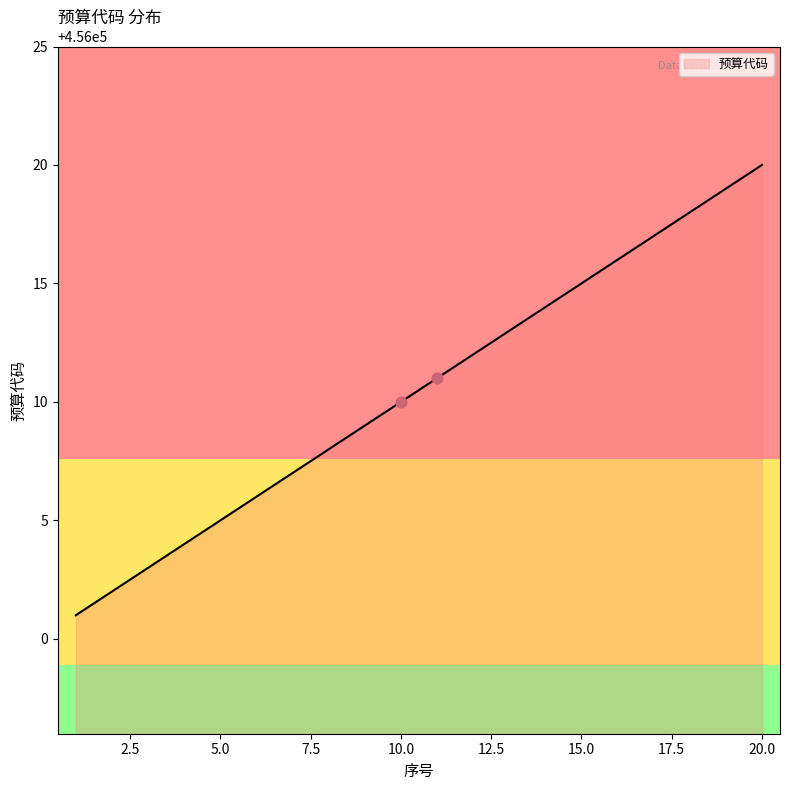

What is the smallest value displayed?

456001